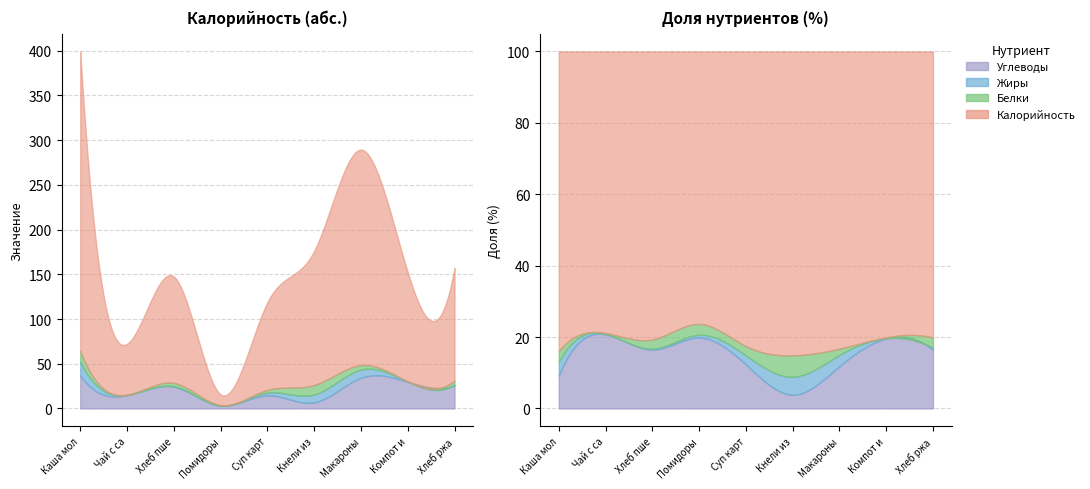

At which category is the sum across all series the highest?

Каша молочная рисовая